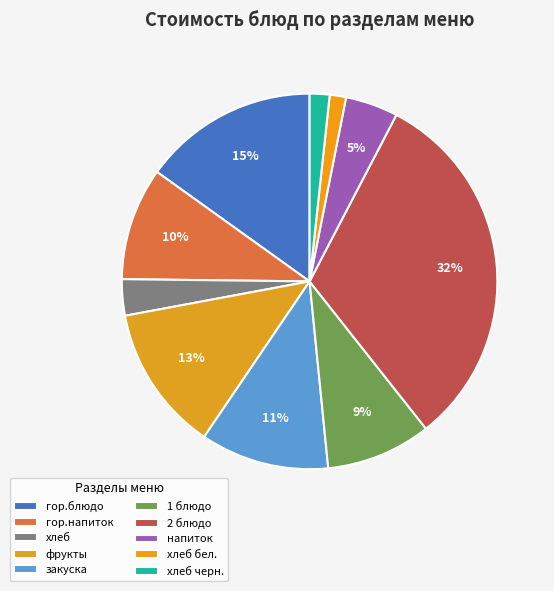

The напиток slice represents 1% of the pie. True or false?

False